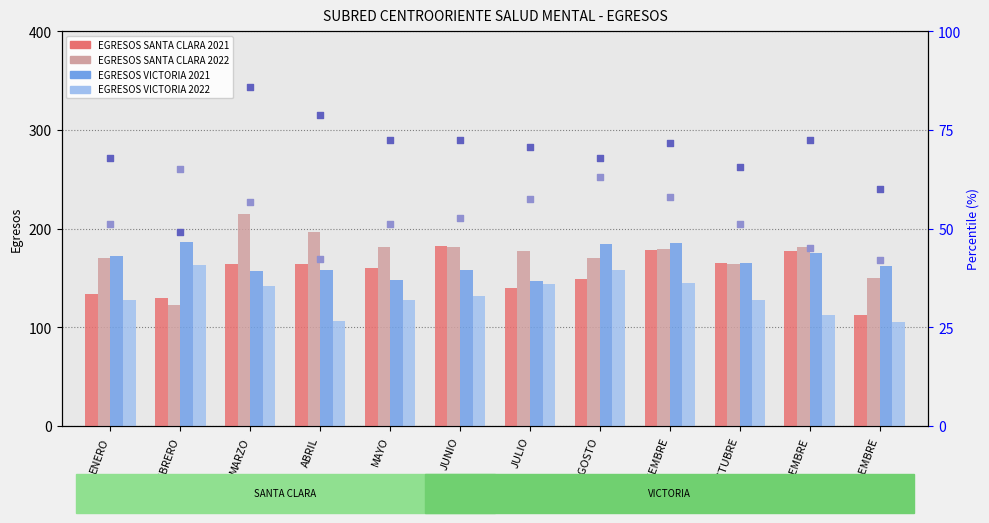

What is the total value across all series at JULIO?

736.4